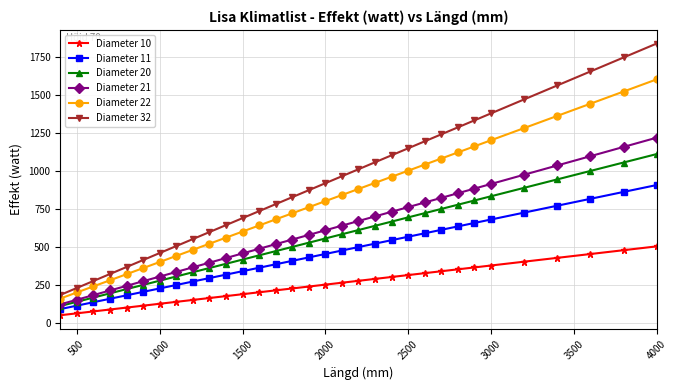

Reading left to right, list all the values displayed in this chart.

Diameter 10: 50.4	63.0	75.6	88.2	100.8	113.4	126.0	138.6	151.2	163.8	176.4	189.0	201.6	214.2	226.8	239.4	252.0	264.6	277.2	289.8	302.4	315.0	327.6	340.2	352.8	365.4	378.0	403.2	428.4	453.6	478.8	504.0
Diameter 11: 90.8	113.5	136.2	158.9	181.6	204.3	227.0	249.7	272.4	295.1	317.8	340.5	363.2	385.9	408.6	431.3	454.0	476.7	499.4	522.1	544.8	567.5	590.2	612.9	635.6	658.3	681.0	726.4	771.8	817.2	862.6	908.0
Diameter 20: 111.2	139.0	166.8	194.6	222.4	250.2	278.0	305.8	333.6	361.4	389.2	417.0	444.8	472.6	500.4	528.2	556.0	583.8	611.6	639.4	667.2	695.0	722.8	750.6	778.4	806.2	834.0	889.6	945.2	1000.8	1056.4	1112.0
Diameter 21: 122.0	152.5	183.0	213.5	244.0	274.5	305.0	335.5	366.0	396.5	427.0	457.5	488.0	518.5	549.0	579.5	610.0	640.5	671.0	701.5	732.0	762.5	793.0	823.5	854.0	884.5	915.0	976.0	1037.0	1098.0	1159.0	1220.0
Diameter 22: 160.4	200.5	240.6	280.7	320.8	360.9	401.0	441.1	481.2	521.3	561.4	601.5	641.6	681.7	721.8	761.9	802.0	842.1	882.2	922.3	962.4	1002.5	1042.6	1082.7	1122.8	1162.9	1203.0	1283.2	1363.4	1443.6	1523.8	1604.0
Diameter 32: 184.0	230.0	276.0	322.0	368.0	414.0	460.0	506.0	552.0	598.0	644.0	690.0	736.0	782.0	828.0	874.0	920.0	966.0	1012.0	1058.0	1104.0	1150.0	1196.0	1242.0	1288.0	1334.0	1380.0	1472.0	1564.0	1656.0	1748.0	1840.0